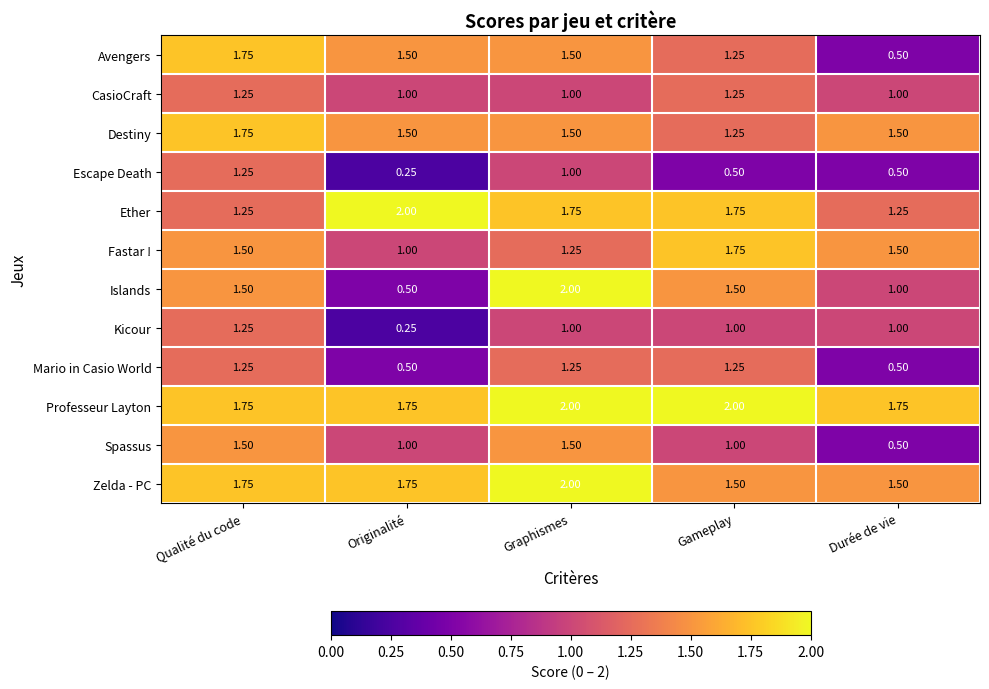

Where is Escape Death nearest to the value 0?

Originalité